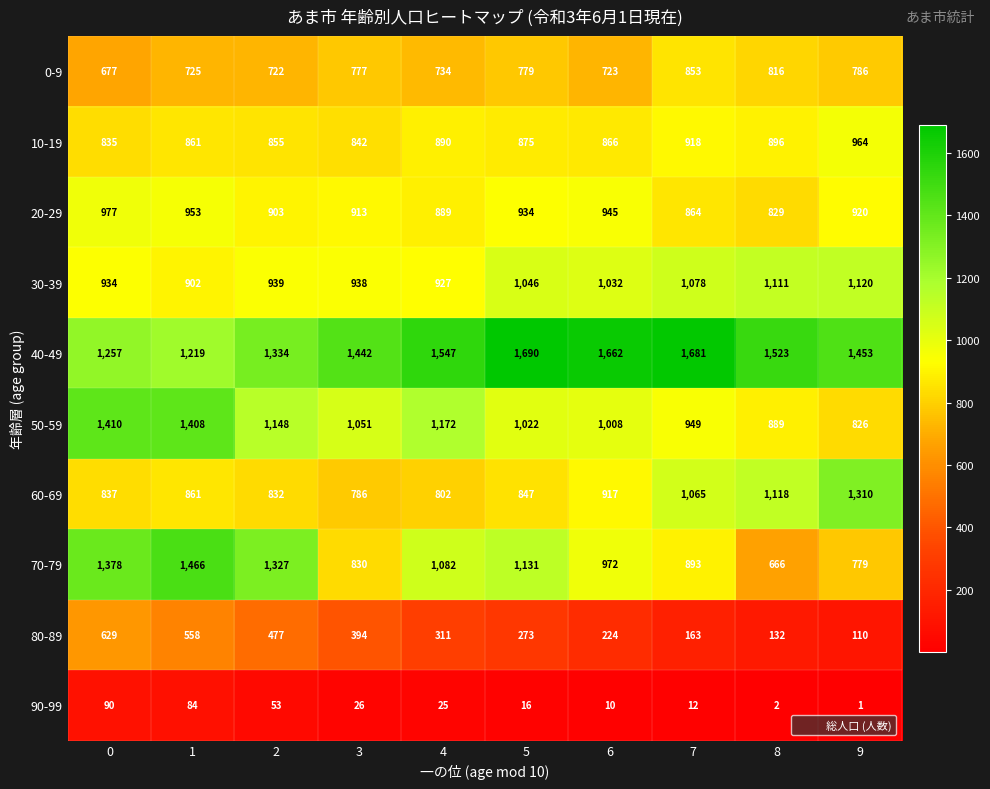

The value of 80-89 at 5 is 273. True or false?

True